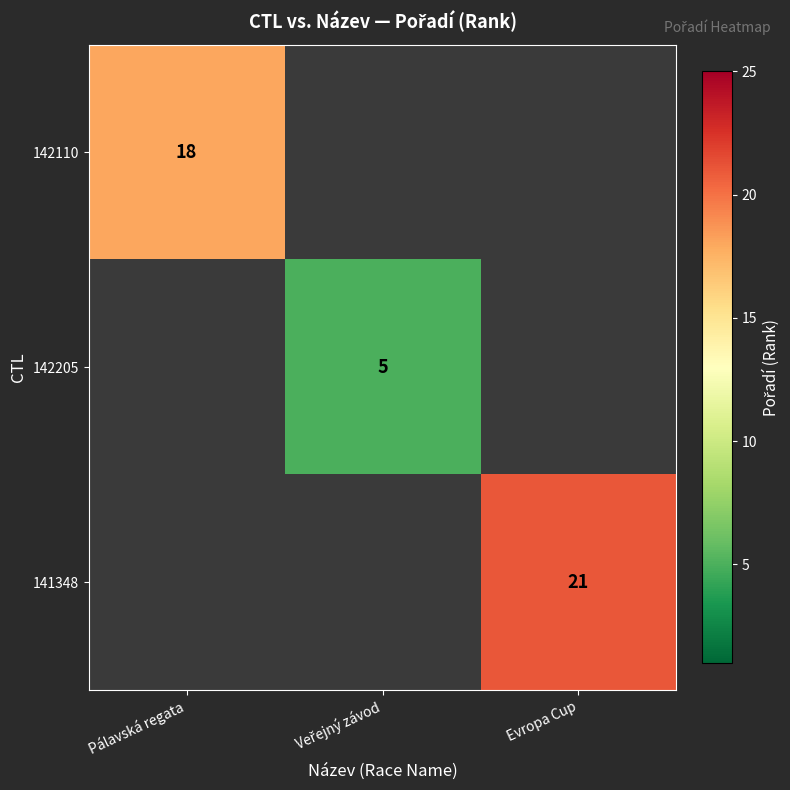

Which has a higher value, Pálavská regata or Evropa Cup?

Evropa Cup